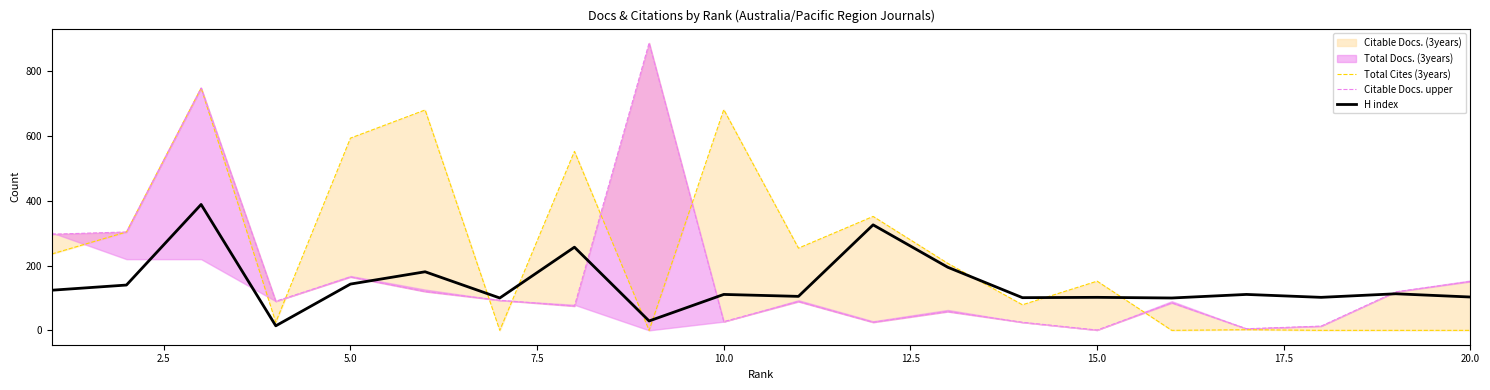

True or false: Total Cites (3years) has more than 1 points higher than both neighbors.

True